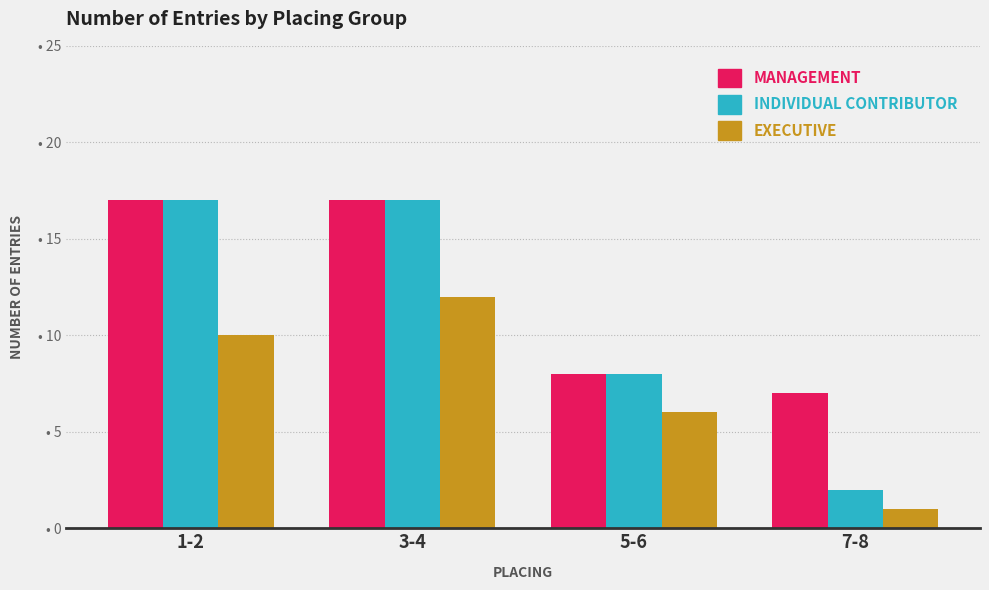

What is the approximate value of MANAGEMENT at 1-2, to the nearest 10?

20